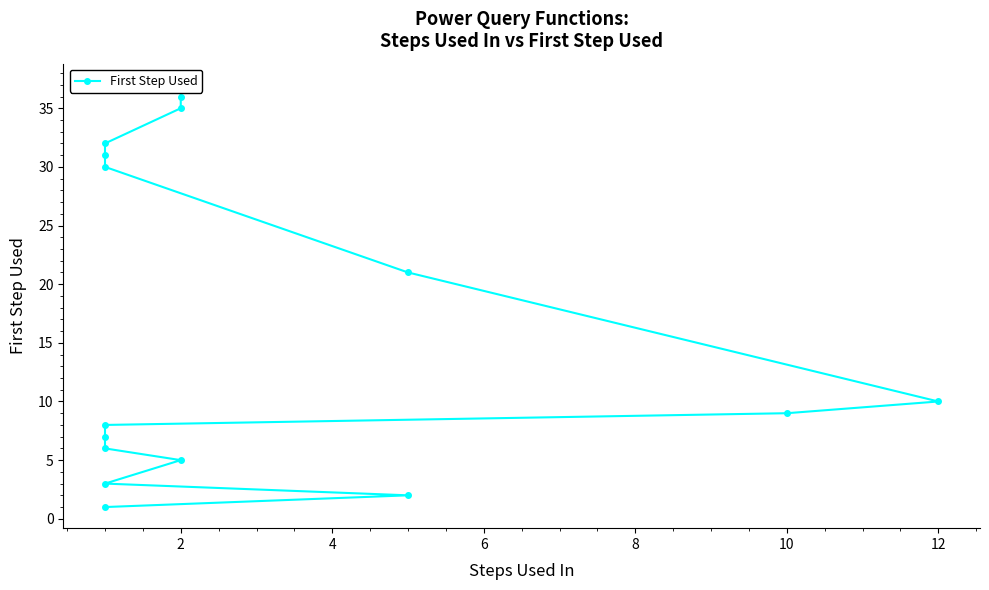

How many lines are shown in the chart?

1